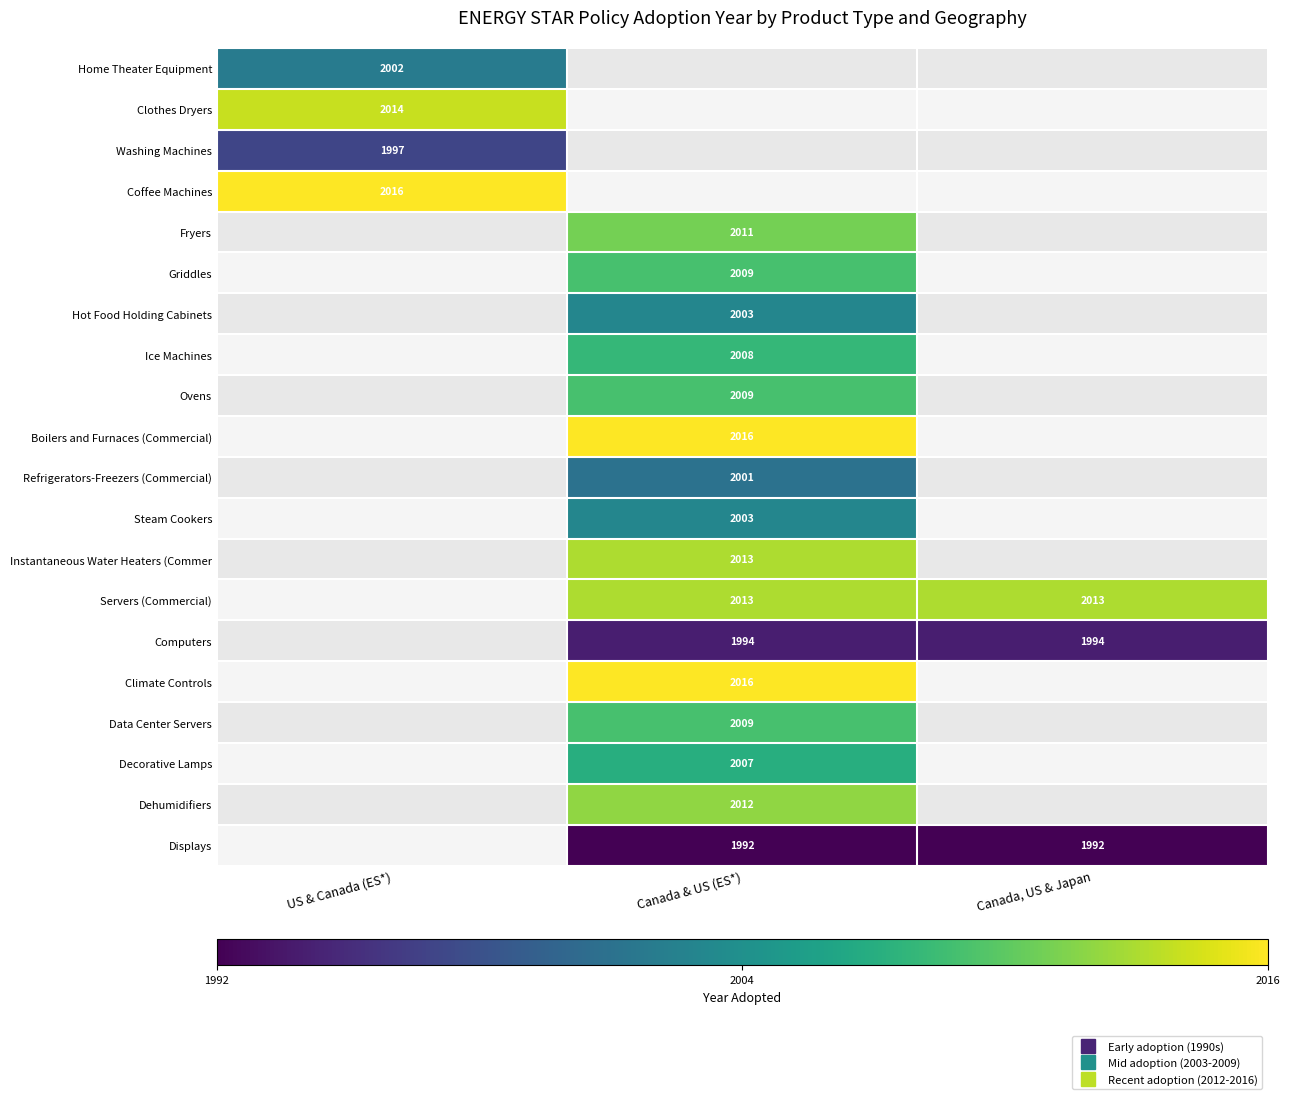

List the series in order of their overall mean, highest first.

Home Theater Equipment, Clothes Dryers, Washing Machines, Coffee Machines, Fryers, Griddles, Hot Food Holding Cabinets, Ice Machines, Ovens, Boilers and Furnaces (Commercial), Refrigerators-Freezers (Commercial), Steam Cookers, Instantaneous Water Heaters (Commer, Servers (Commercial), Computers, Climate Controls, Data Center Servers, Decorative Lamps, Dehumidifiers, Displays